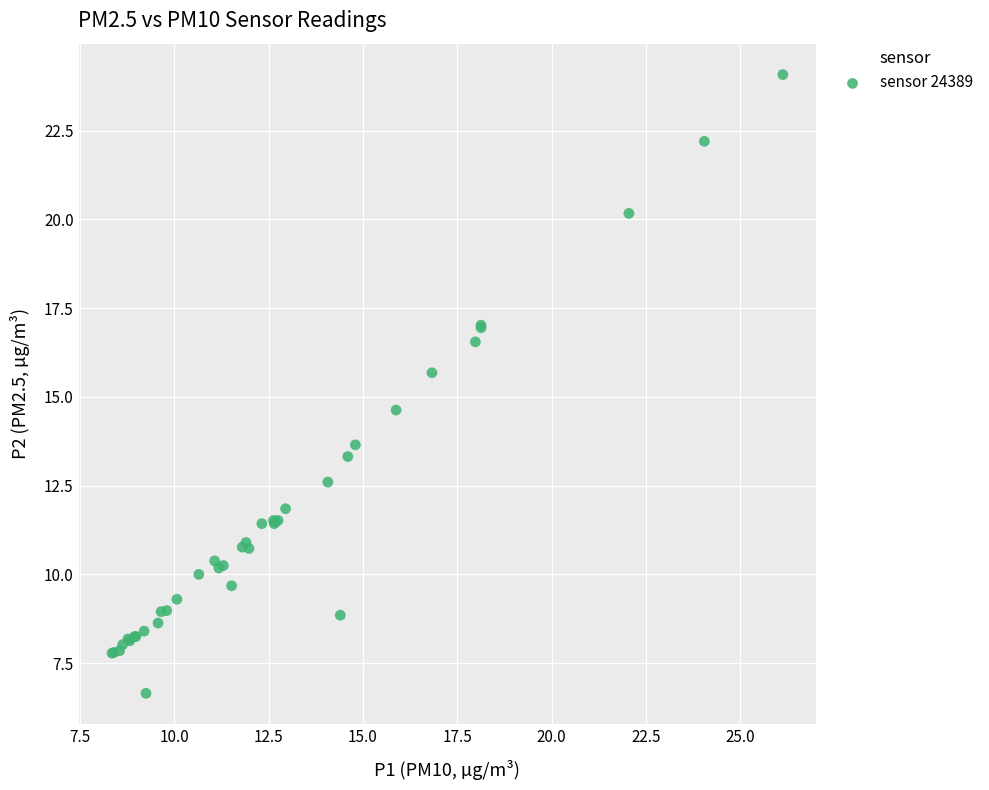

What Y value in the scatter plot is closest to 15?

14.6